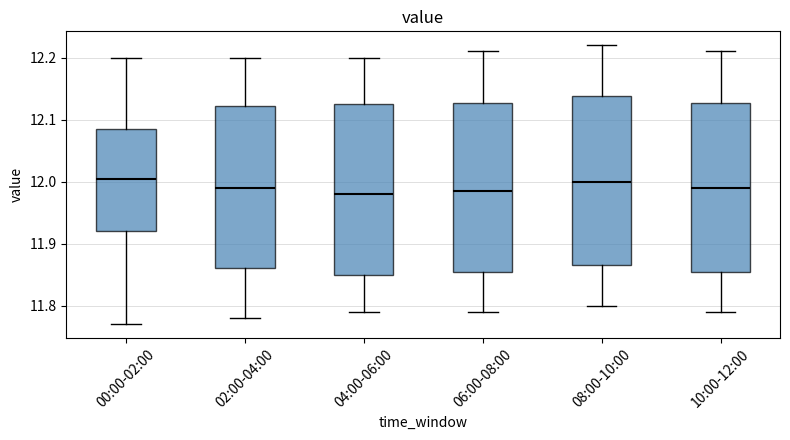

Reading left to right, read every box against the y-axis: the position of its median line, the range the box covers, and the ends of its whiskers. The values are not printed on the chart, so give them approximately, as read against the axis.

00:00-02:00: median 12.01, box 11.92 to 12.09, whiskers 11.77 to 12.20
02:00-04:00: median 11.99, box 11.86 to 12.12, whiskers 11.78 to 12.20
04:00-06:00: median 11.98, box 11.85 to 12.13, whiskers 11.79 to 12.20
06:00-08:00: median 11.99, box 11.86 to 12.13, whiskers 11.79 to 12.21
08:00-10:00: median 12.00, box 11.87 to 12.14, whiskers 11.80 to 12.22
10:00-12:00: median 11.99, box 11.86 to 12.13, whiskers 11.79 to 12.21